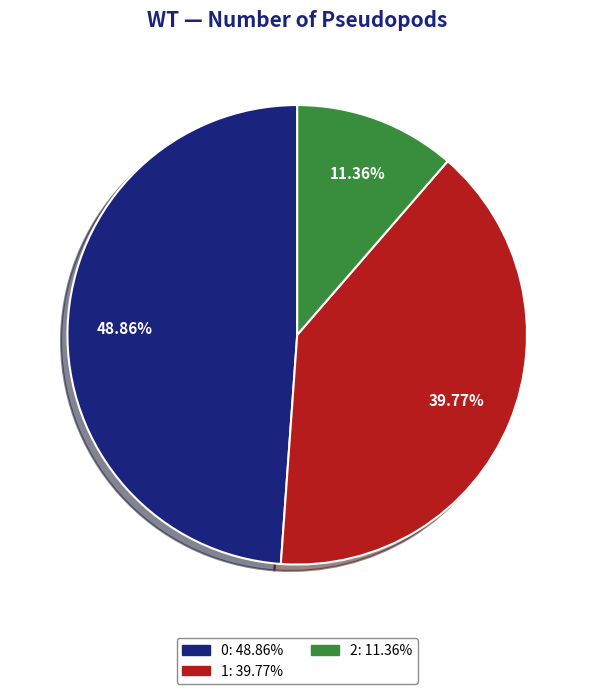

Is there any slice that represents more than half of the pie?

No